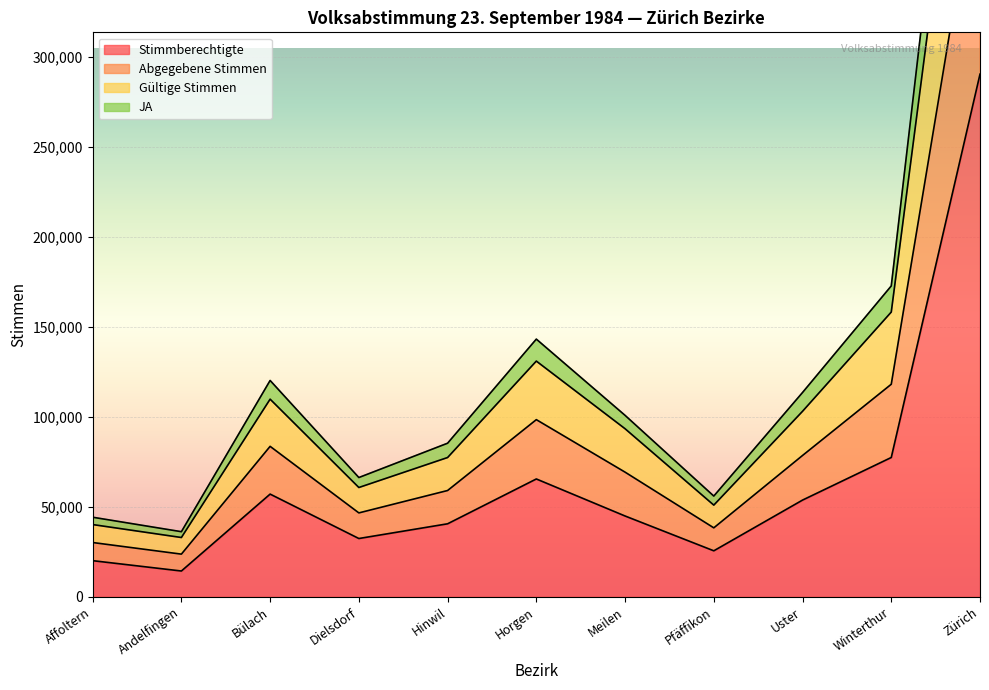

At how many categories does at least one series exceed 498817?

1